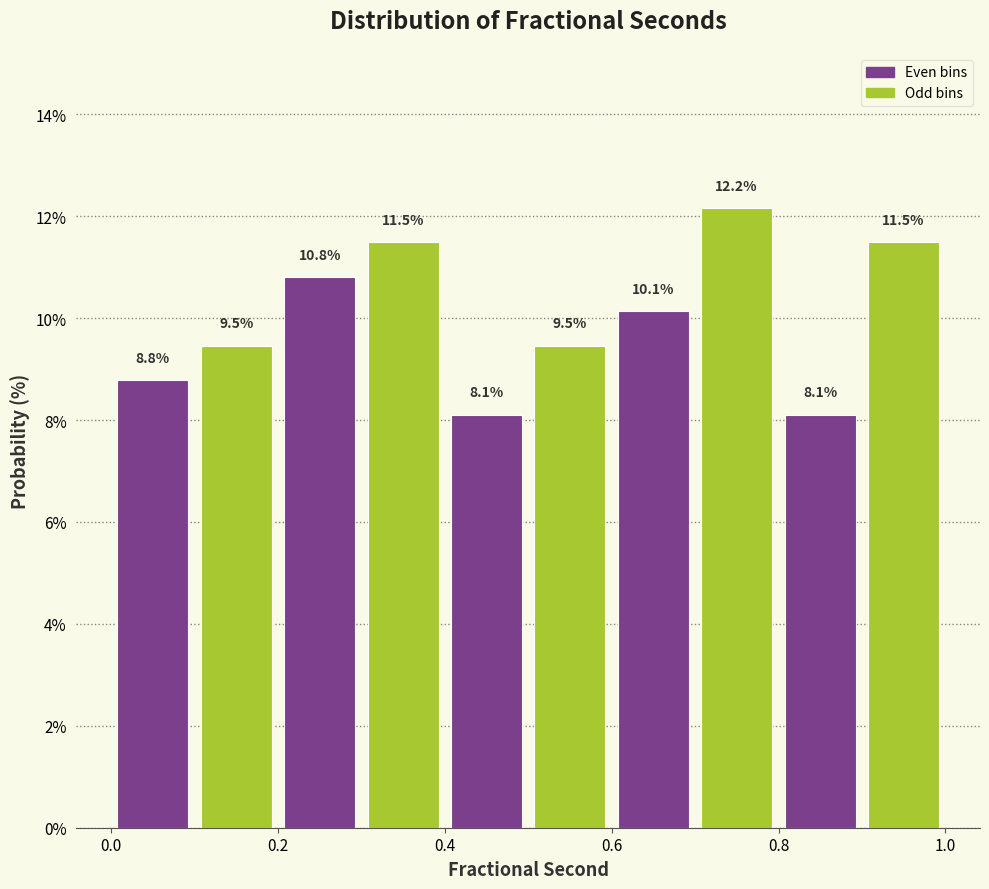

Reading left to right, list every bar in this chart as the range it spans on the x-axis followed by its height. The bar edges are not printed on the chart, so give them approximately, as read against the axis.

0.0 to 0.1: 8.8
0.1 to 0.2: 9.5
0.2 to 0.3: 10.8
0.3 to 0.4: 11.5
0.4 to 0.5: 8.1
0.5 to 0.6: 9.5
0.6 to 0.7: 10.1
0.7 to 0.8: 12.2
0.8 to 0.9: 8.1
0.9 to 1.0: 11.5